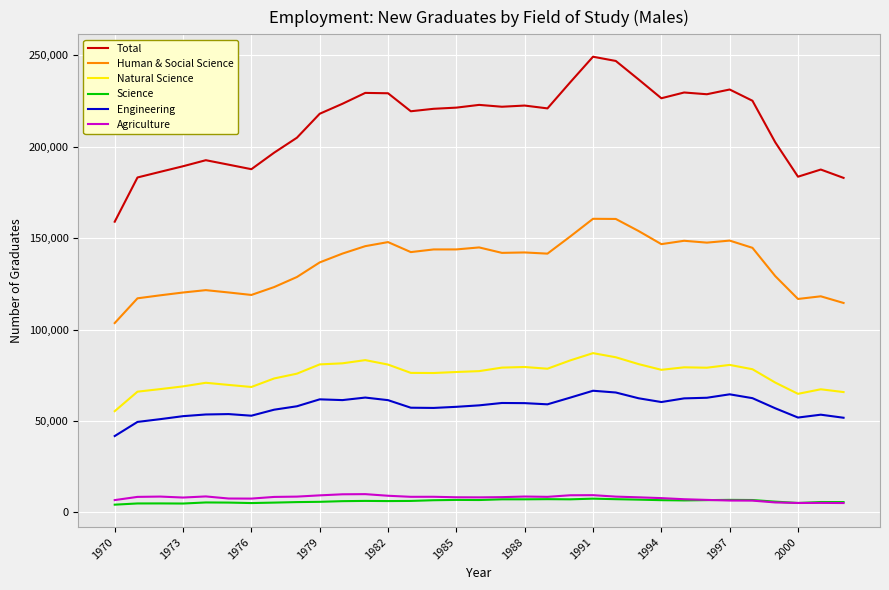

Count the number of categories in the chart.

33